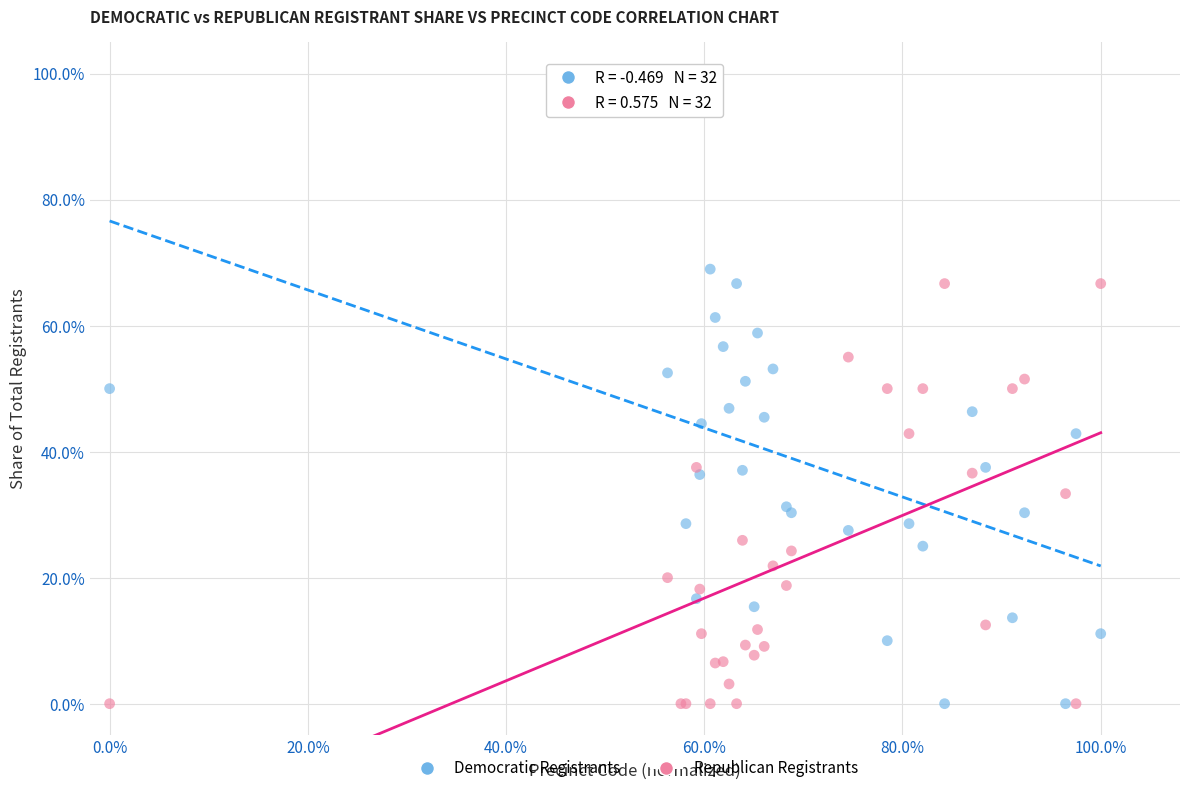

What are all the series names shown in the legend?

Democratic Registrants, Republican Registrants